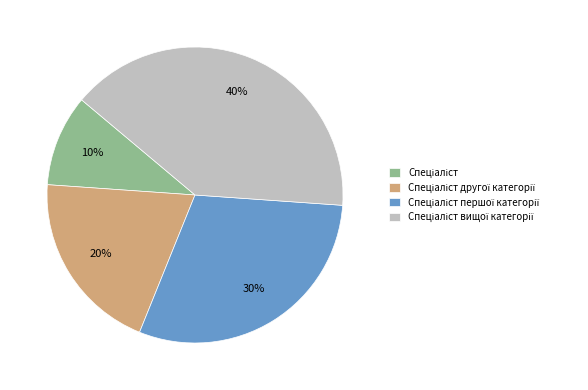

Is there any slice that represents more than half of the pie?

No